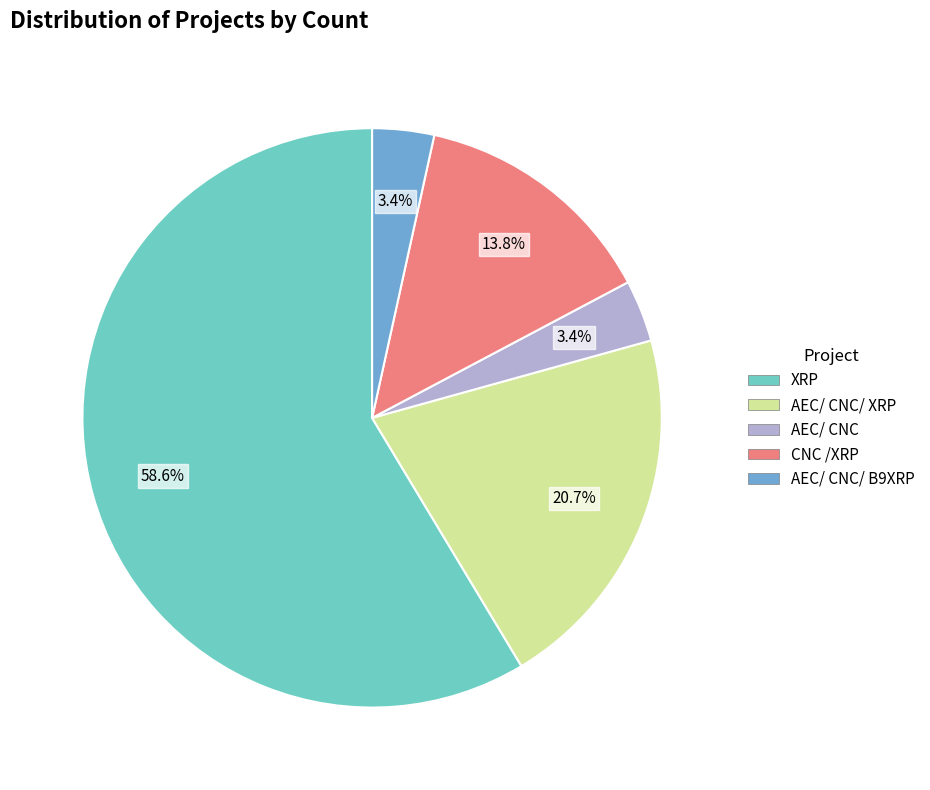

Is there any slice that represents more than half of the pie?

Yes